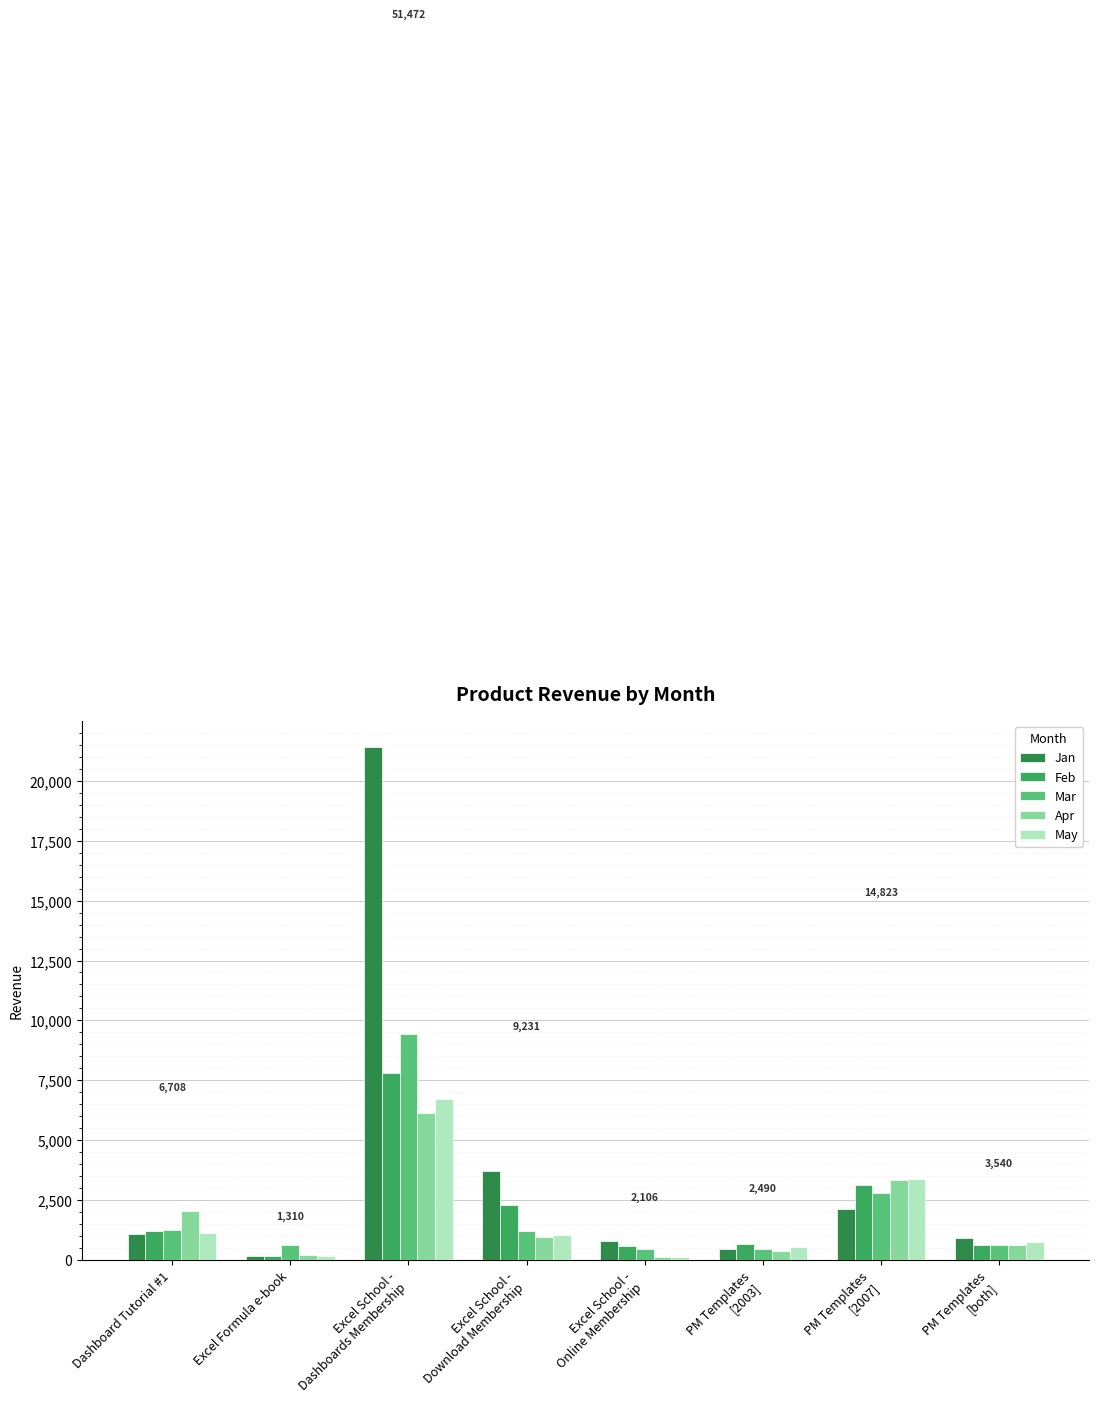

What is the difference between the second highest and minimum values in the Feb series?

3001.5